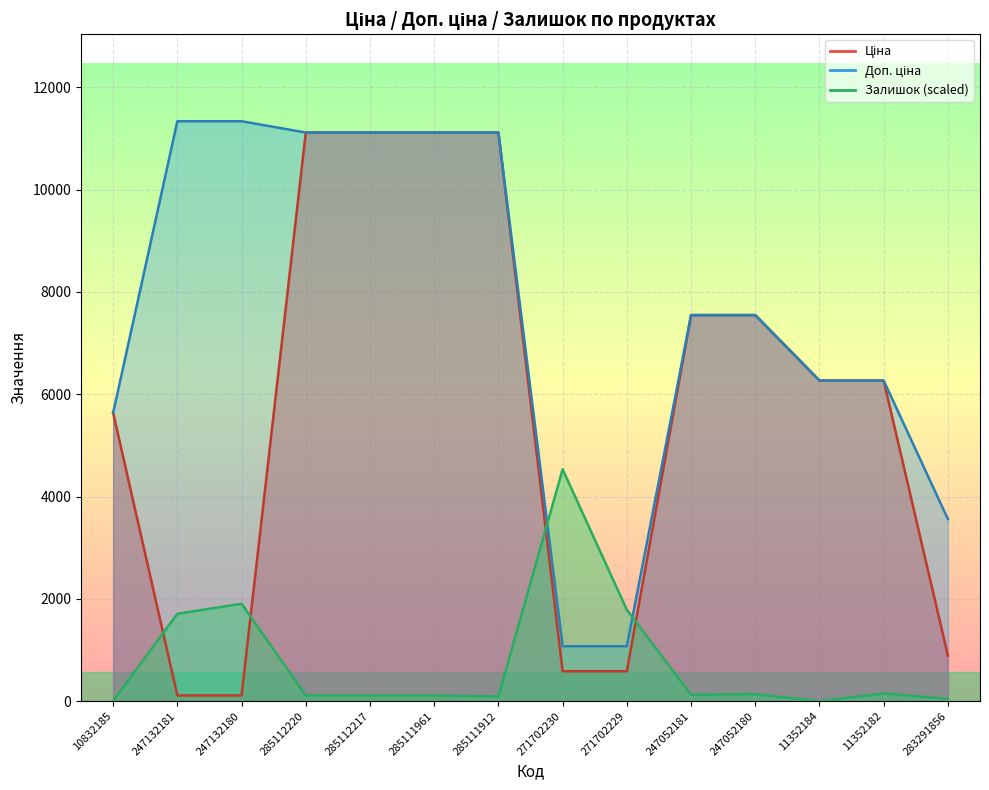

Which series ends up on top after the final intersection of Доп. ціна and Залишок?

Доп. ціна